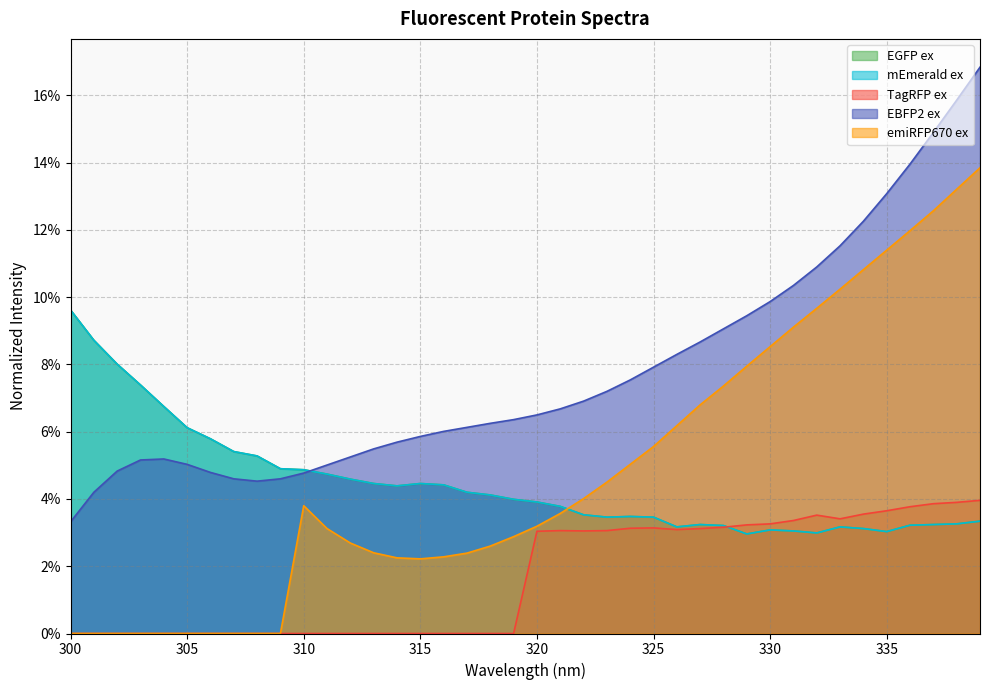

How many lines are shown in the chart?

5